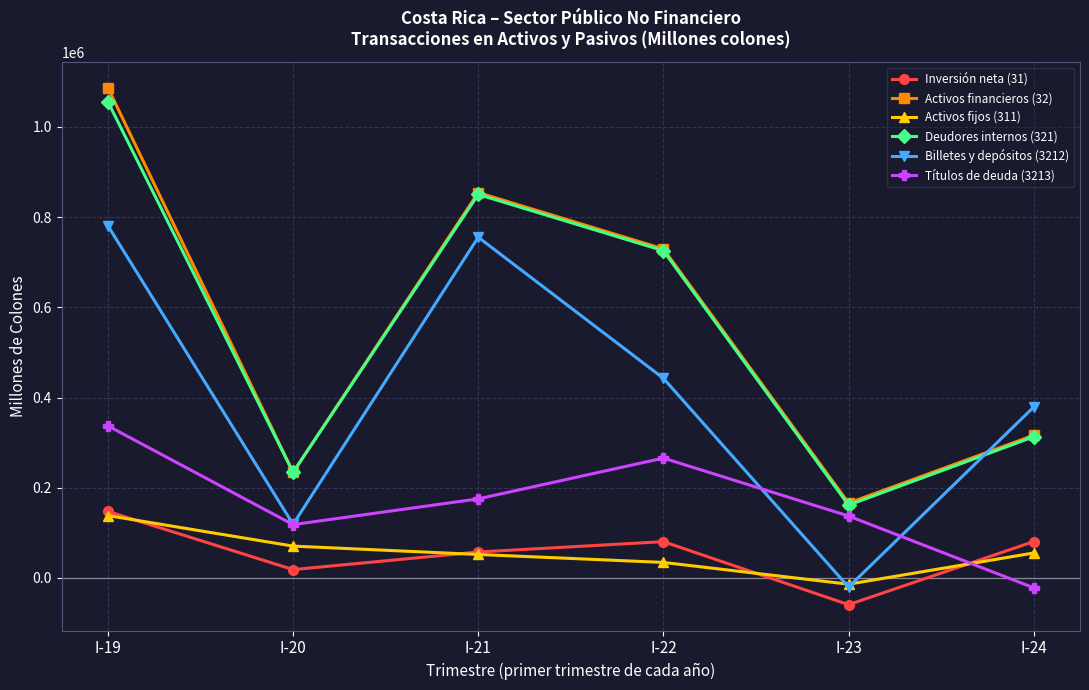

True or false: Inversión neta (31) has more than 2 points higher than both neighbors.

False